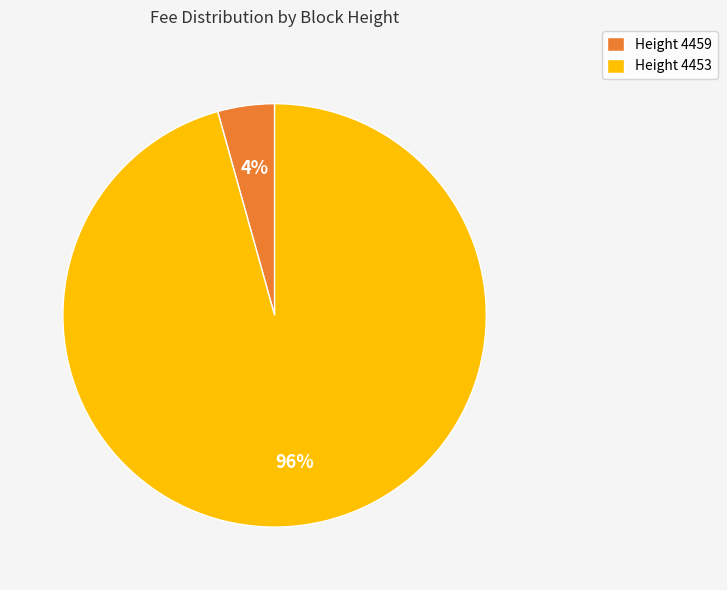

To the nearest percent, what percentage of the pie is Height 4459?

4%